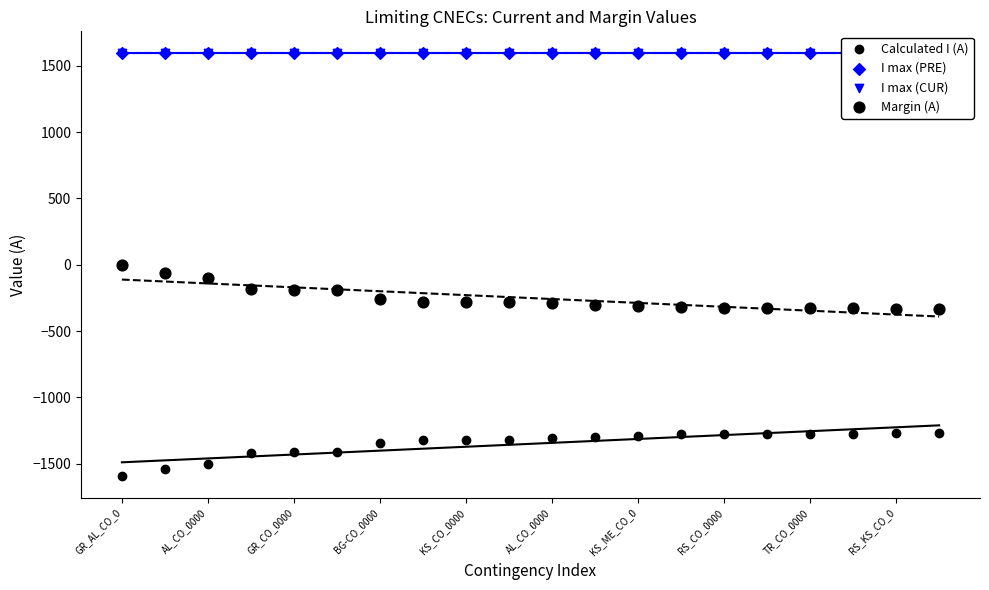

Which series has the largest total across all categories?

I max (PRE)